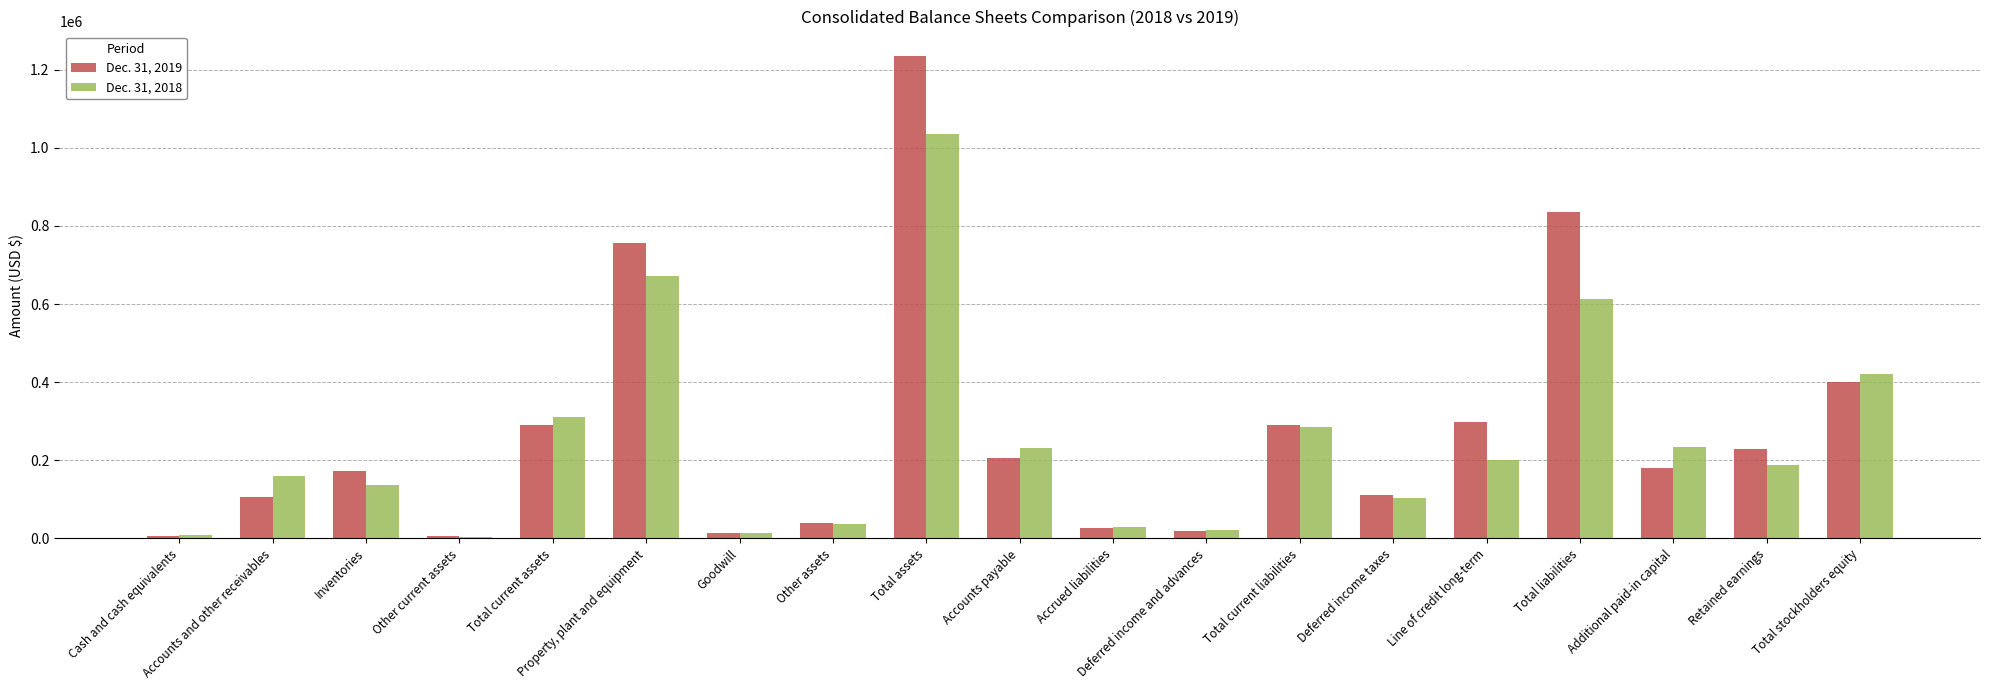

The value of Dec. 31, 2019 at Inventories is 97498. True or false?

False